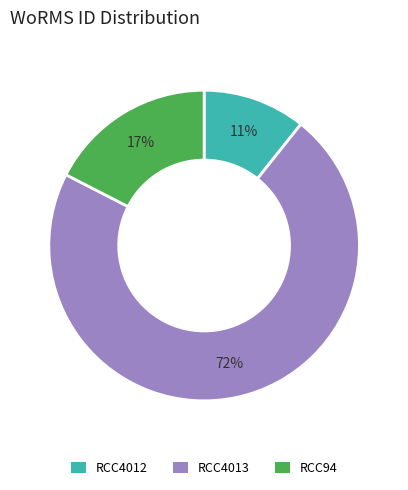

Which slice is the smallest?

RCC4012